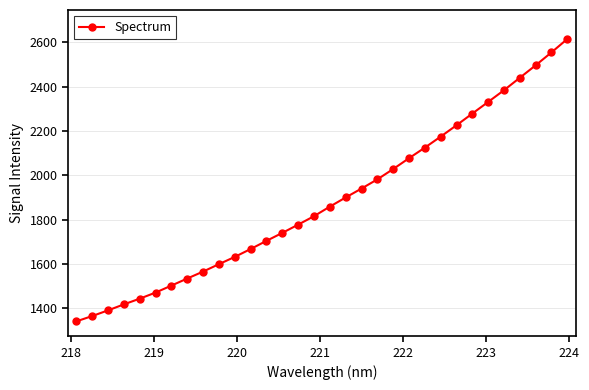

What is the difference between the second highest and minimum values?

1212.7